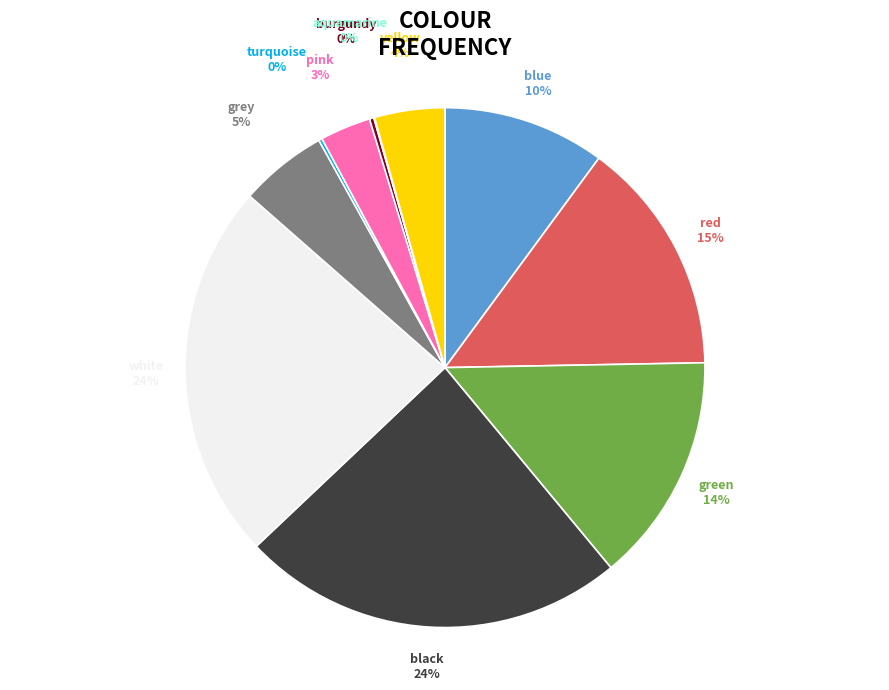

Is there a majority slice in this chart?

No